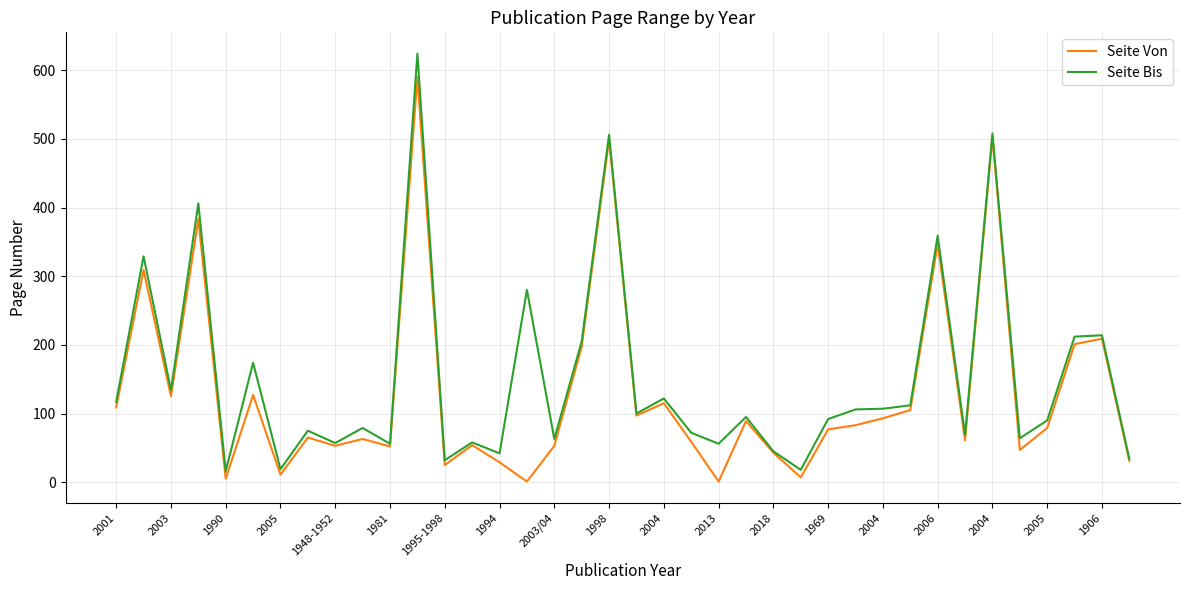

What is the minimum value for Seite Bis?

16